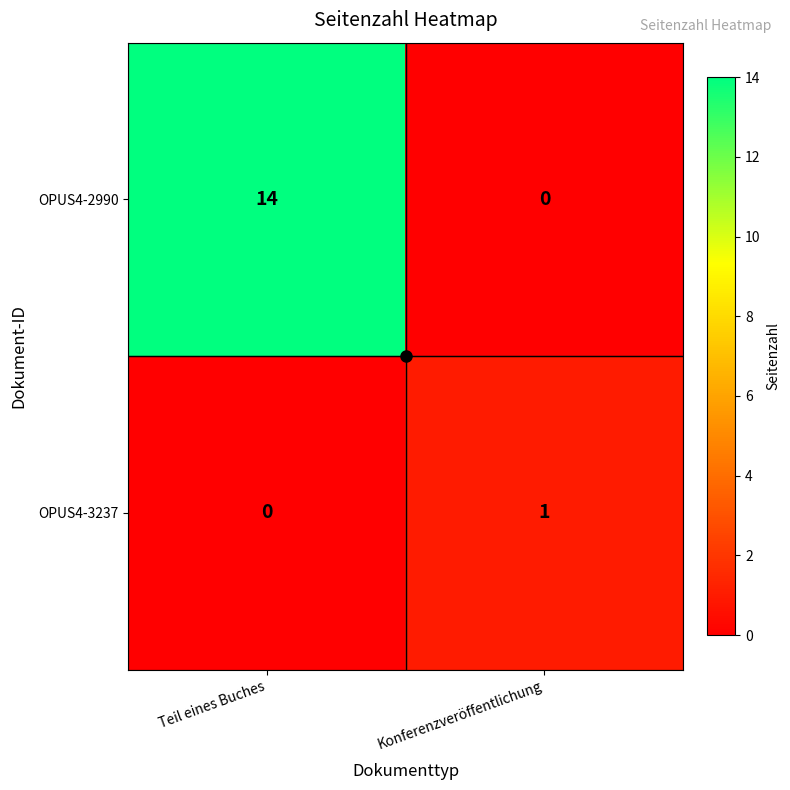

Between Teil eines Buches and Konferenzveröffentlichung, which series saw the biggest shift?

OPUS4-2990